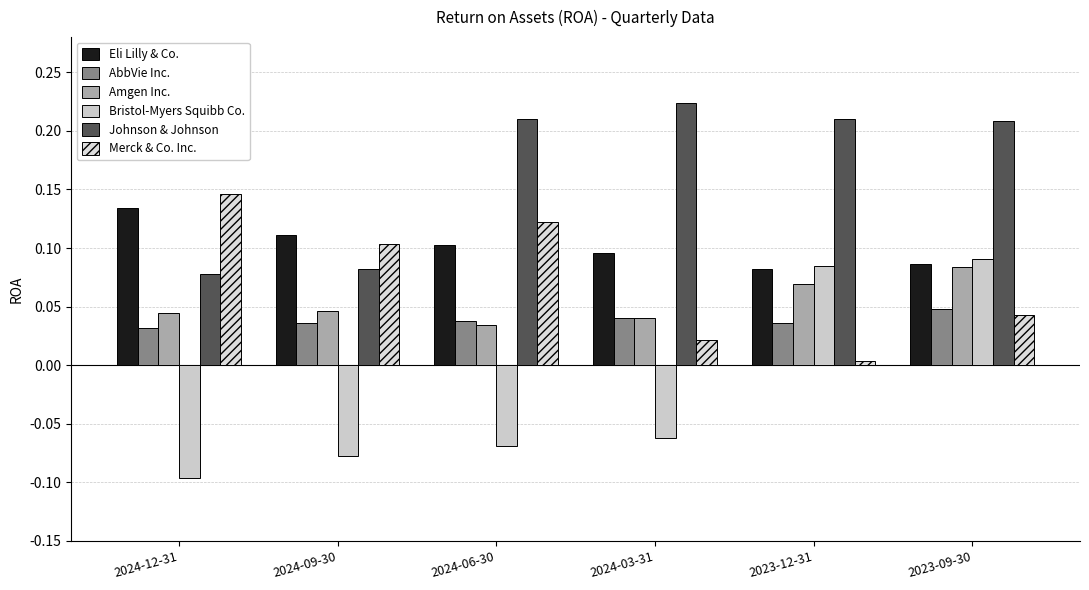

The value of AbbVie Inc. at 2024-12-31 is 0.0. True or false?

True